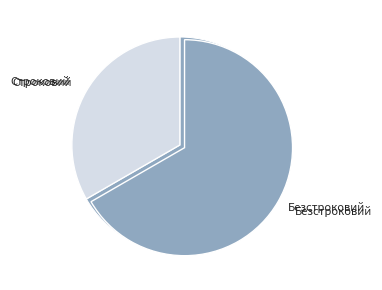

Which category accounts for the majority?

Безстроковий